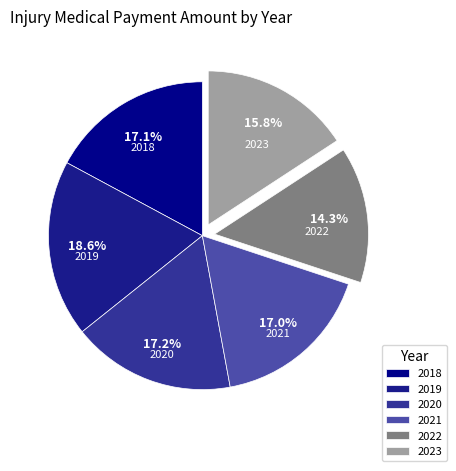

Which has a higher value, 2020 or 2022?

2020